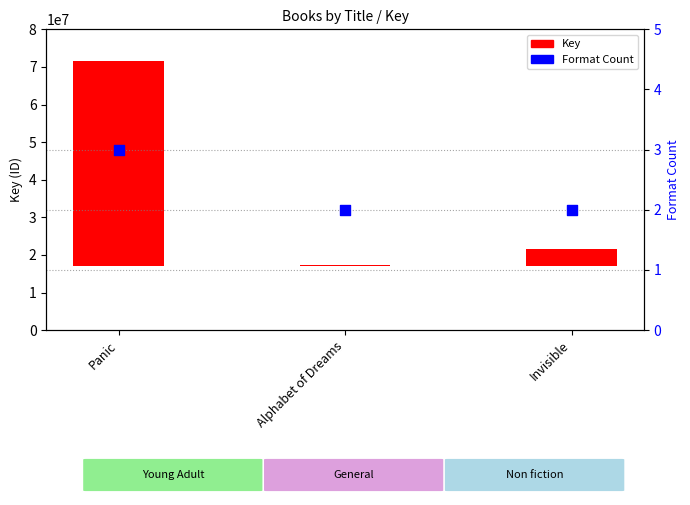

At which category is the sum across all series the highest?

Panic